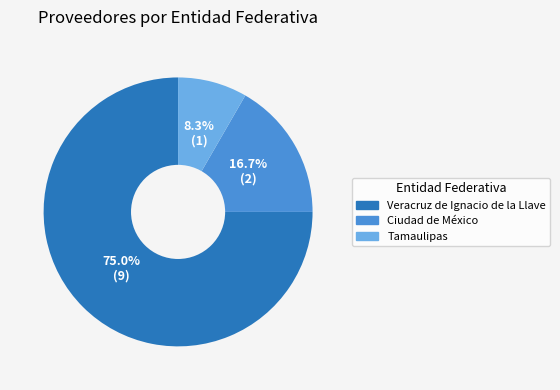

What is the largest slice in the pie chart?

Veracruz de Ignacio de la Llave